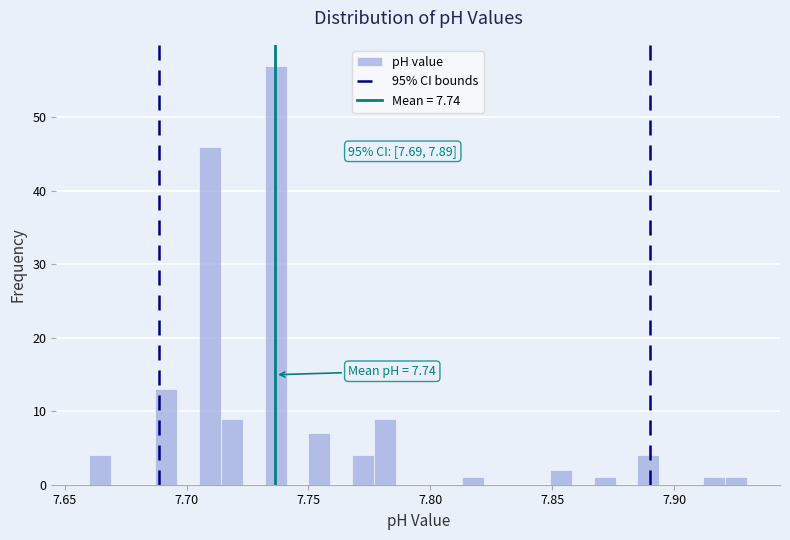

Around what value on the x-axis is the tallest bar? Give the approximate position of its centre, as read against the axis.

7.735